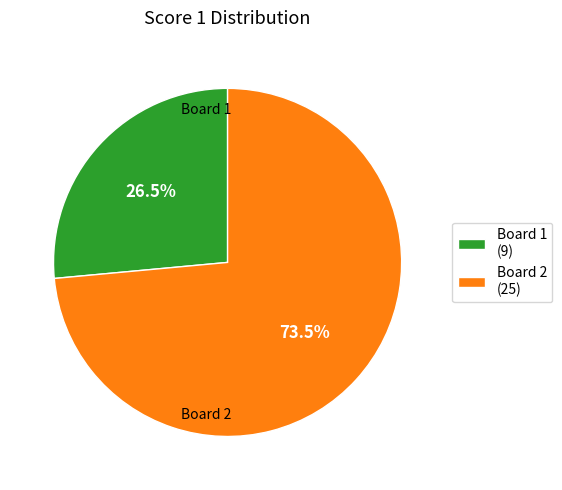

Combined, what portion of the pie is Board 2 (25) and Board 1 (9)?

100.0%